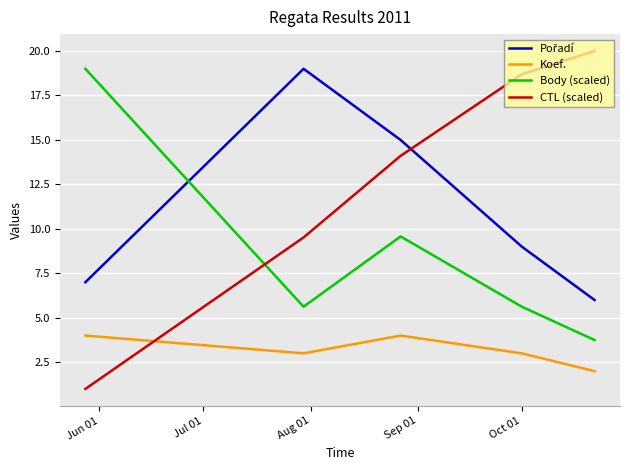

Which series has the largest total across all categories?

CTL (scaled)